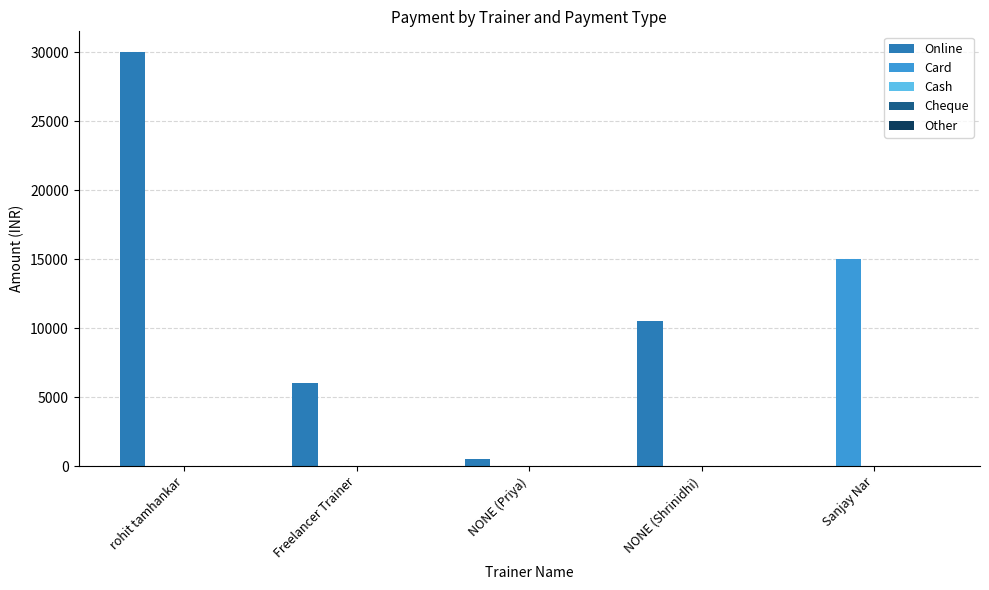

At which label does Card reach its peak?

Sanjay Nar